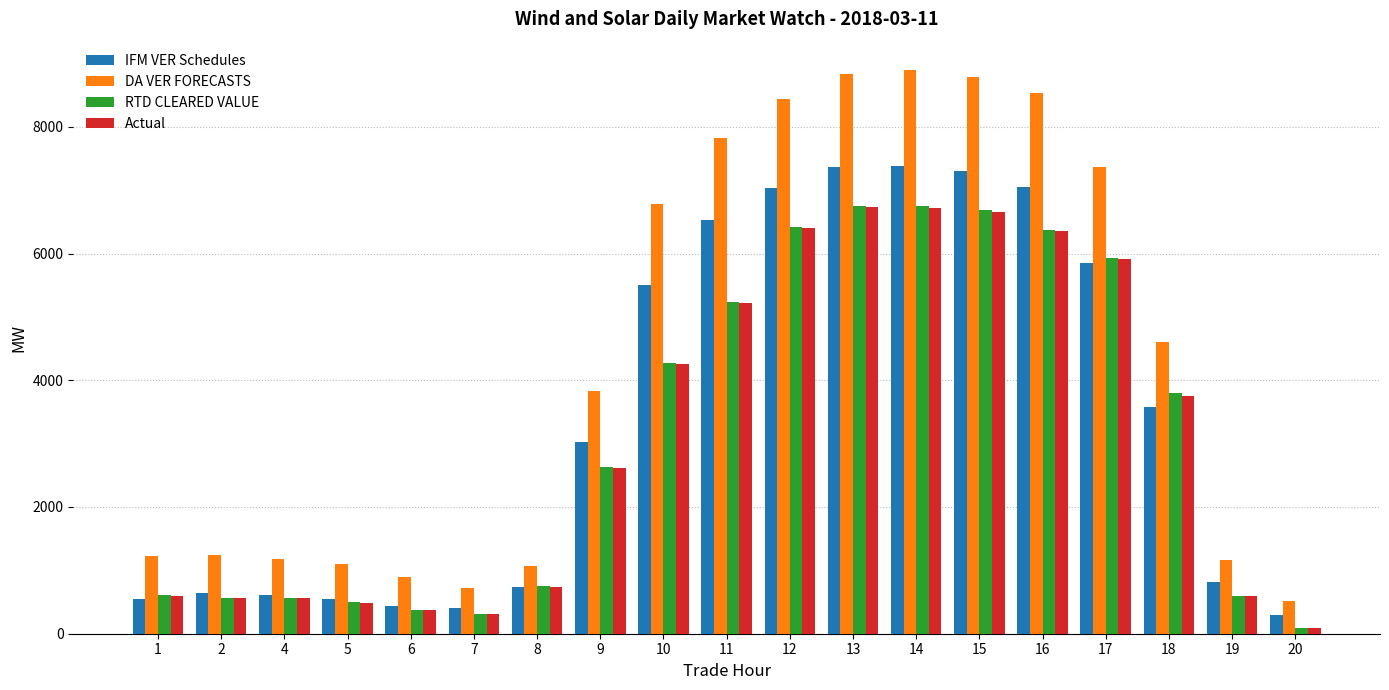

What is the maximum value for RTD CLEARED VALUE?

6748.3